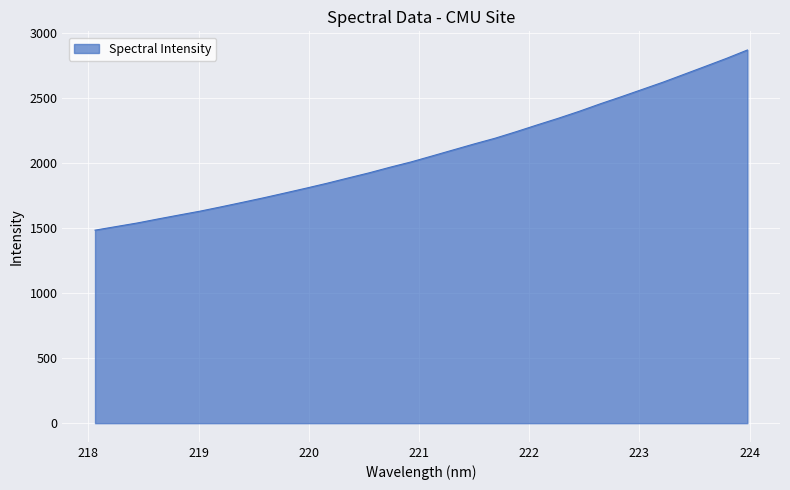

What is the minimum value shown in the chart?

1483.1